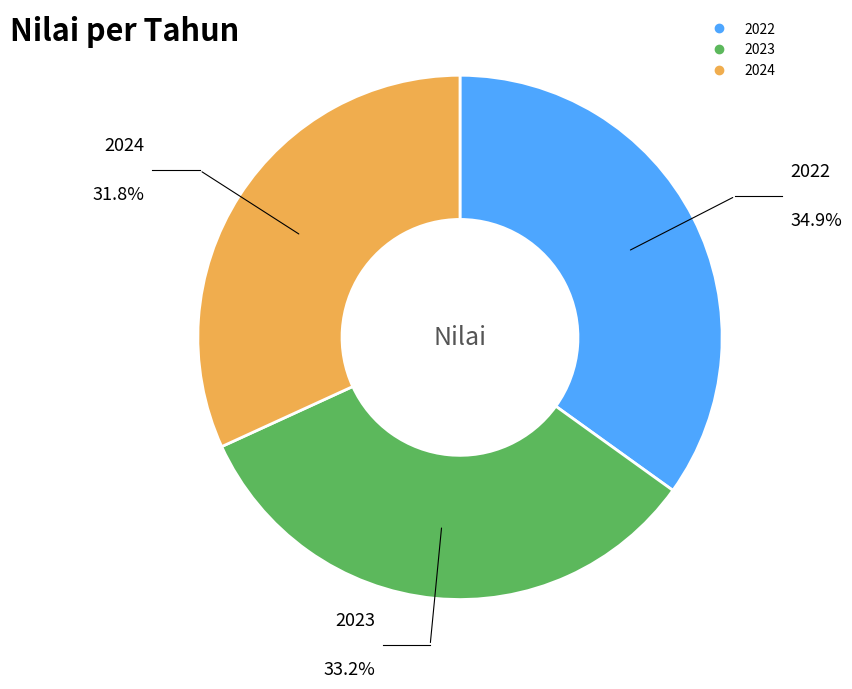

Combined, what portion of the pie is 2023 and 2024?

65.1%